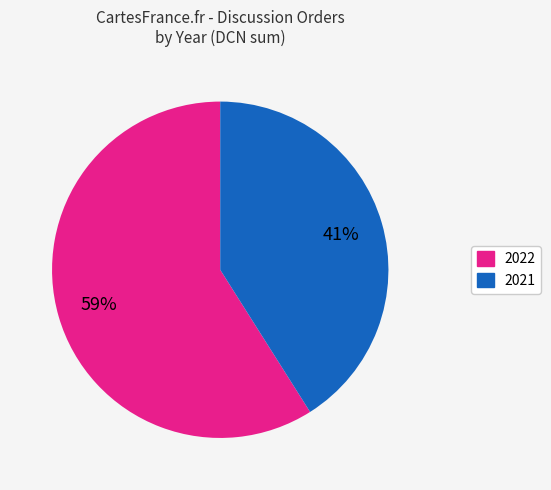

Is there any slice that represents more than half of the pie?

Yes